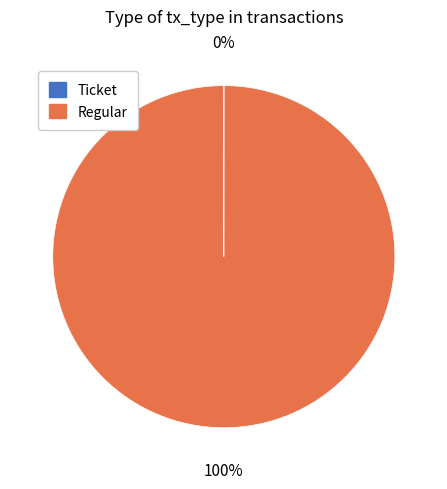

What is the largest slice in the pie chart?

Regular